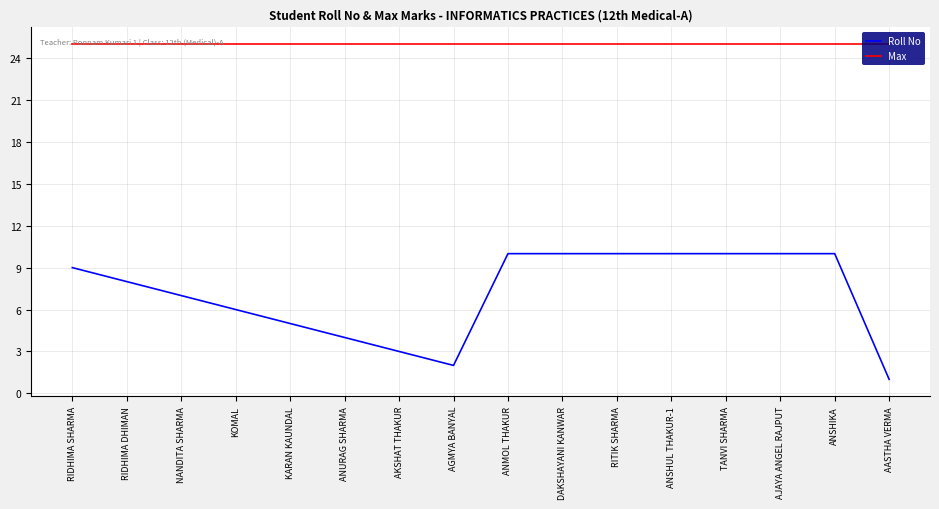

Reading right to left, what are all the values shown in this chart?

Roll No: 1	10	10	10	10	10	10	10	2	3	4	5	6	7	8	9
Max: 25	25	25	25	25	25	25	25	25	25	25	25	25	25	25	25